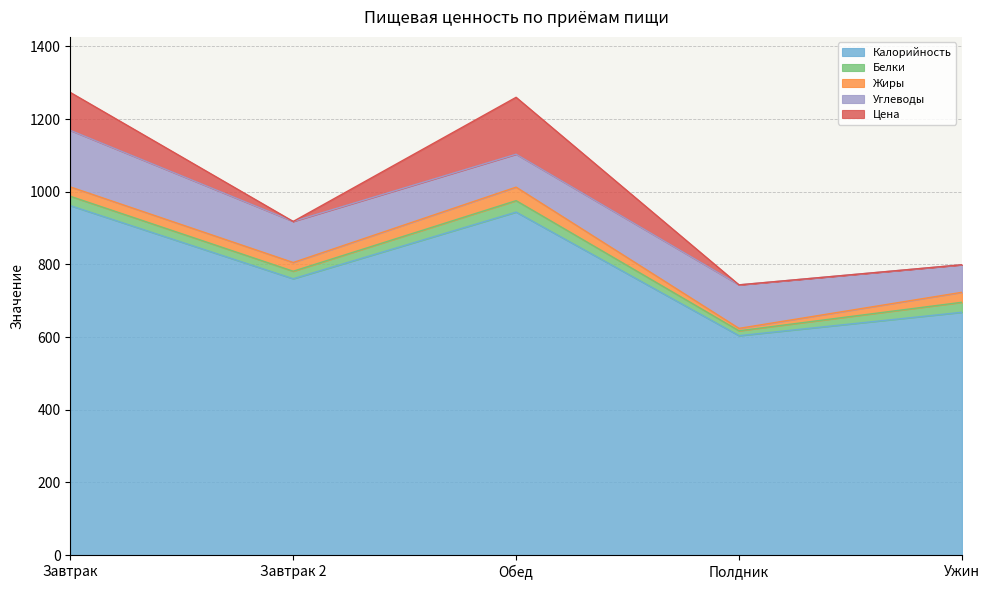

The value of Жиры at Полдник is 9.6. True or false?

False